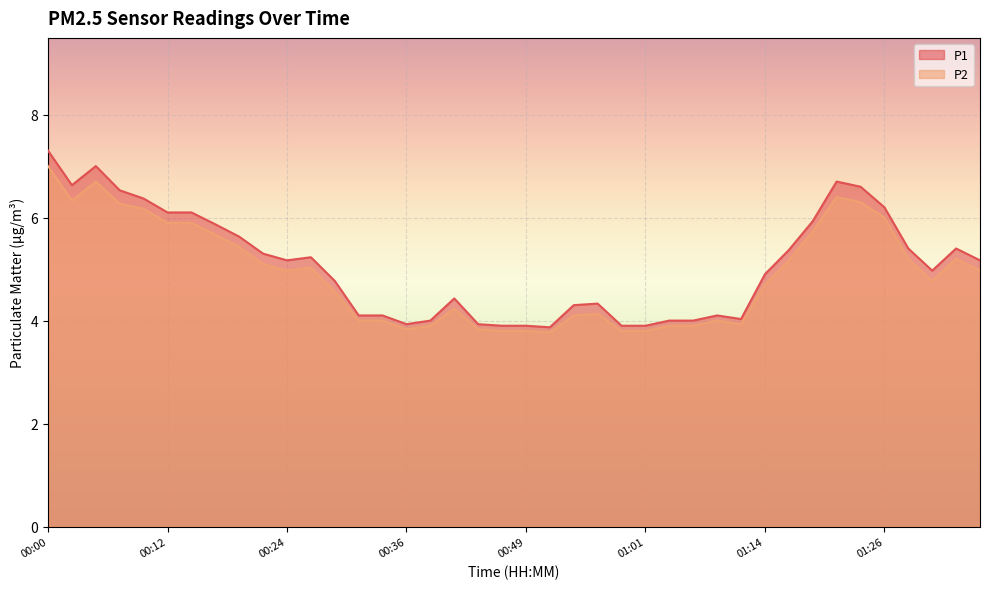

What is the value of the P1 point at the 33rd from the left?

5.9